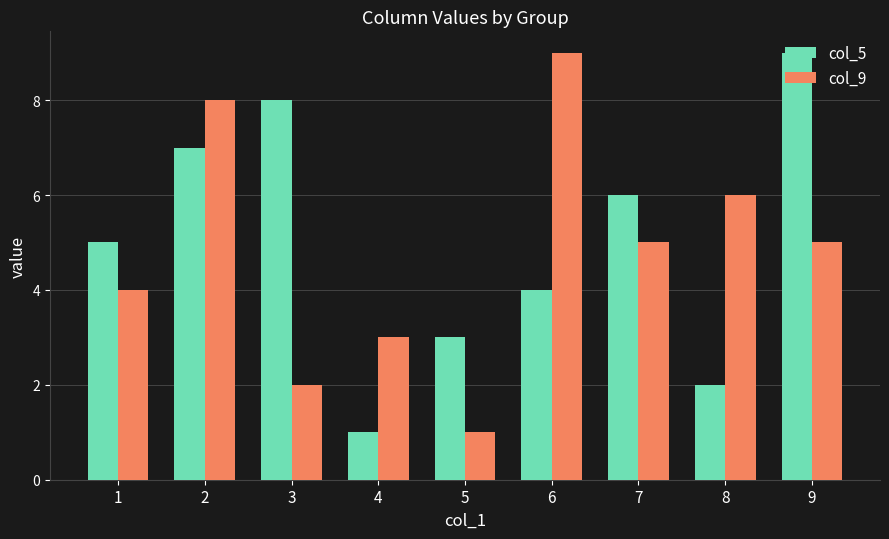

At 5, list the series in order from largest to smallest.

col_5, col_9